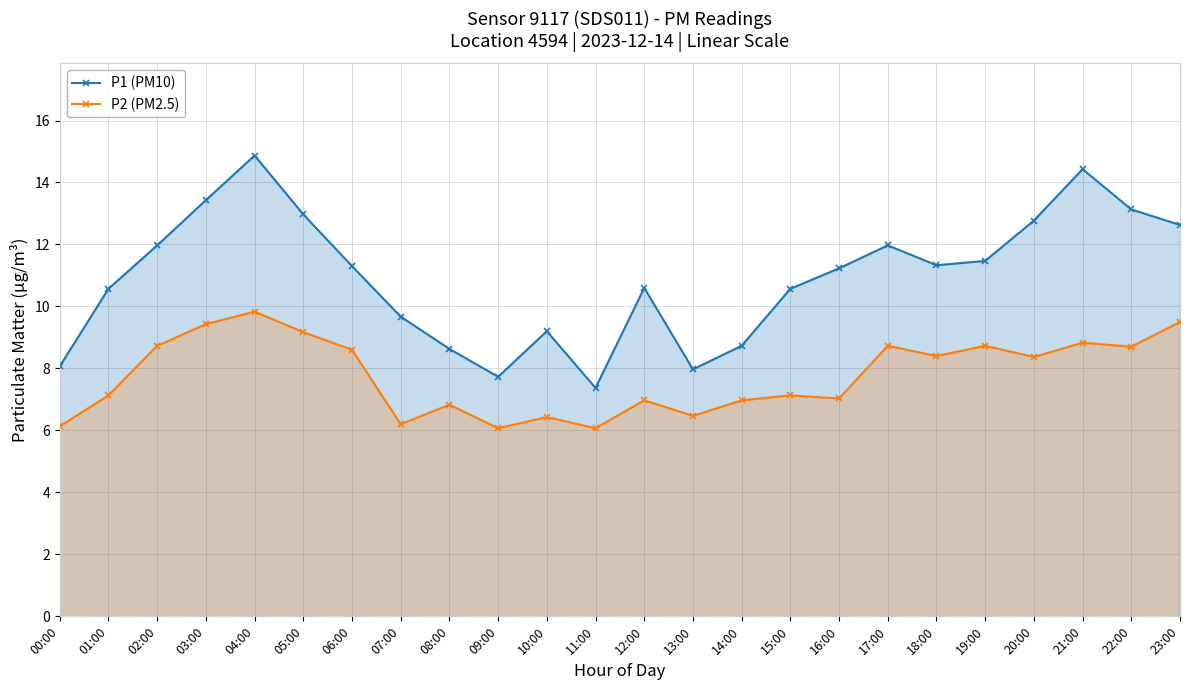

At which label is P1 (PM10) closest to 11?

16:00